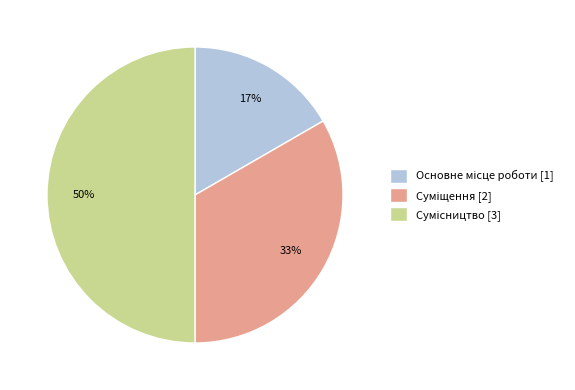

To the nearest percent, what is the average slice percentage?

33%